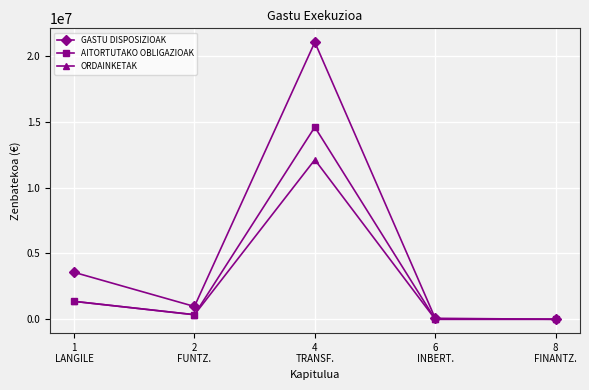

Does the chart display data point markers on the line(s)?

Yes